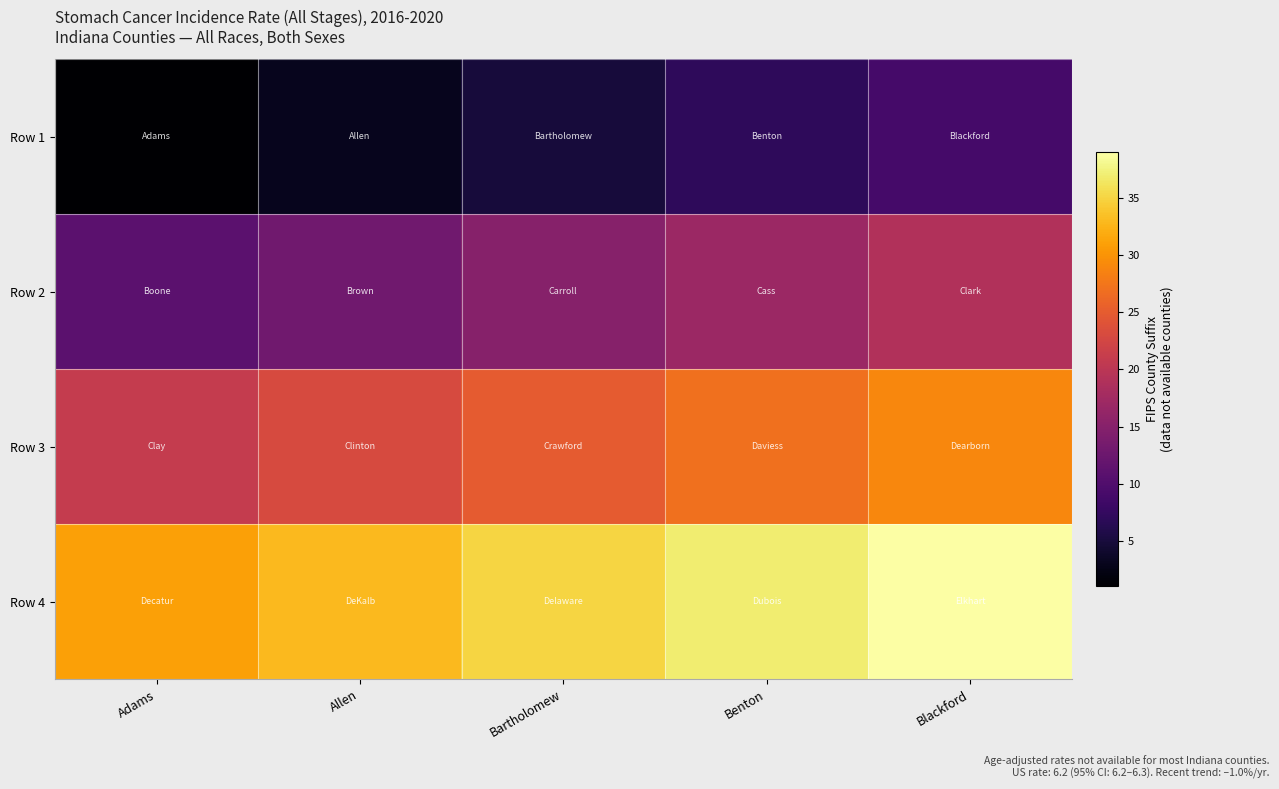

At which category is the sum across all series the highest?

Blackford